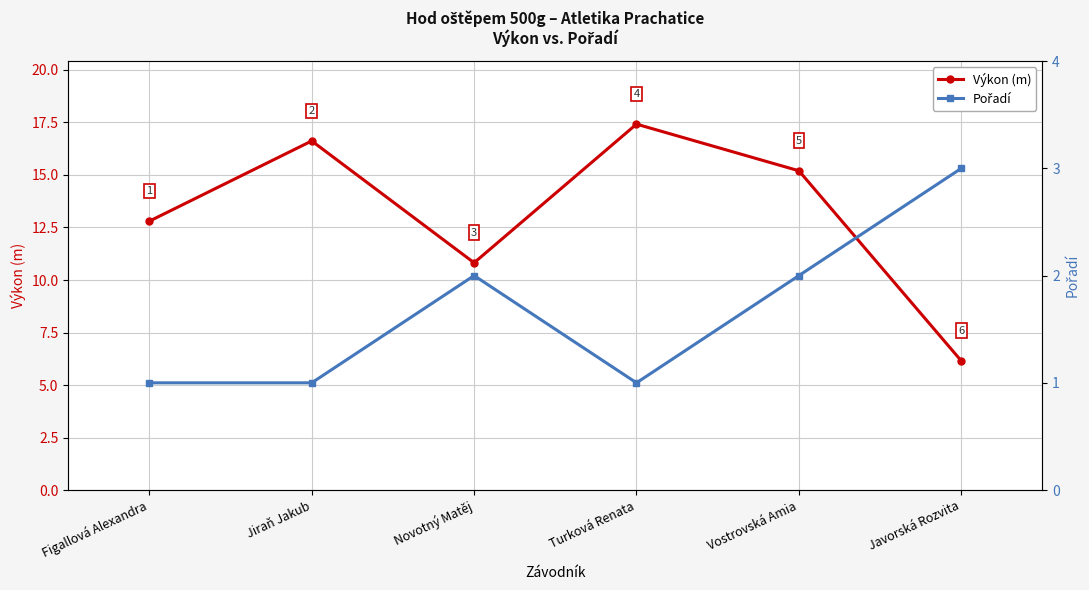

What is the average value of the Pořadí series?

1.7